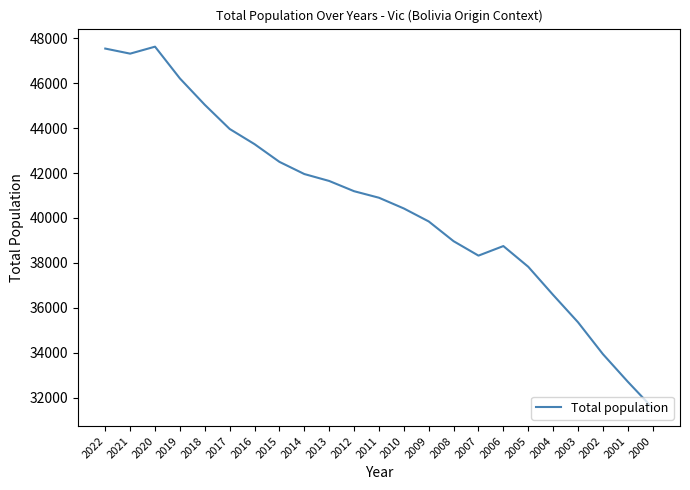

At which category does the chart reach its minimum across all series?

2000